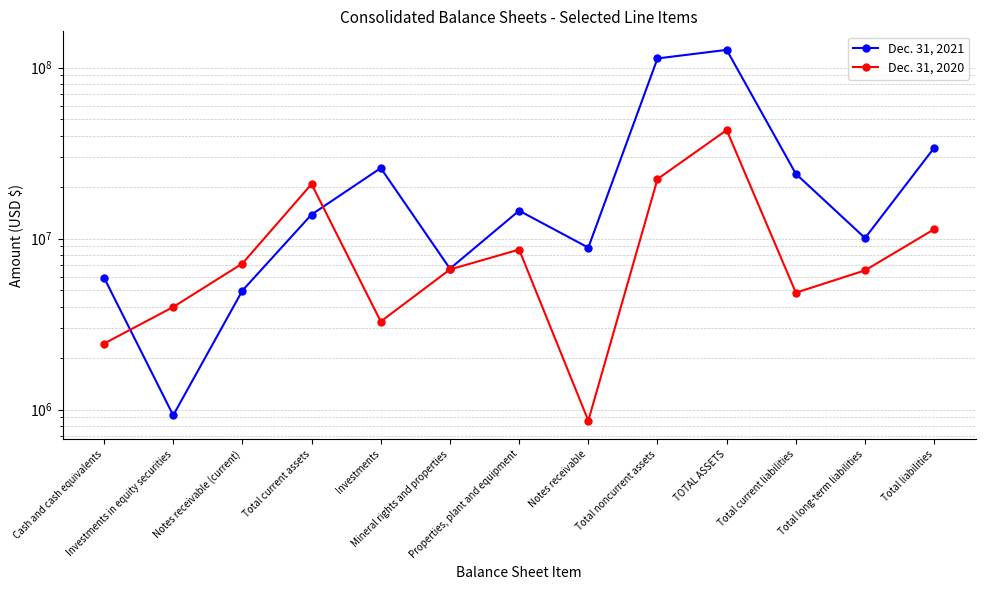

What is the total value across all series at Total noncurrent assets?

135414495